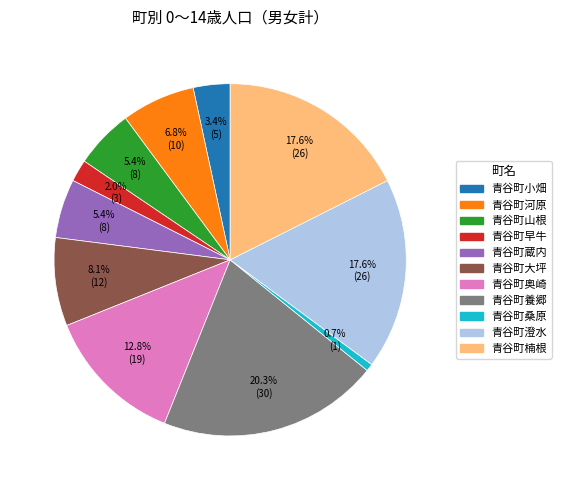

Does any single category account for the majority?

No